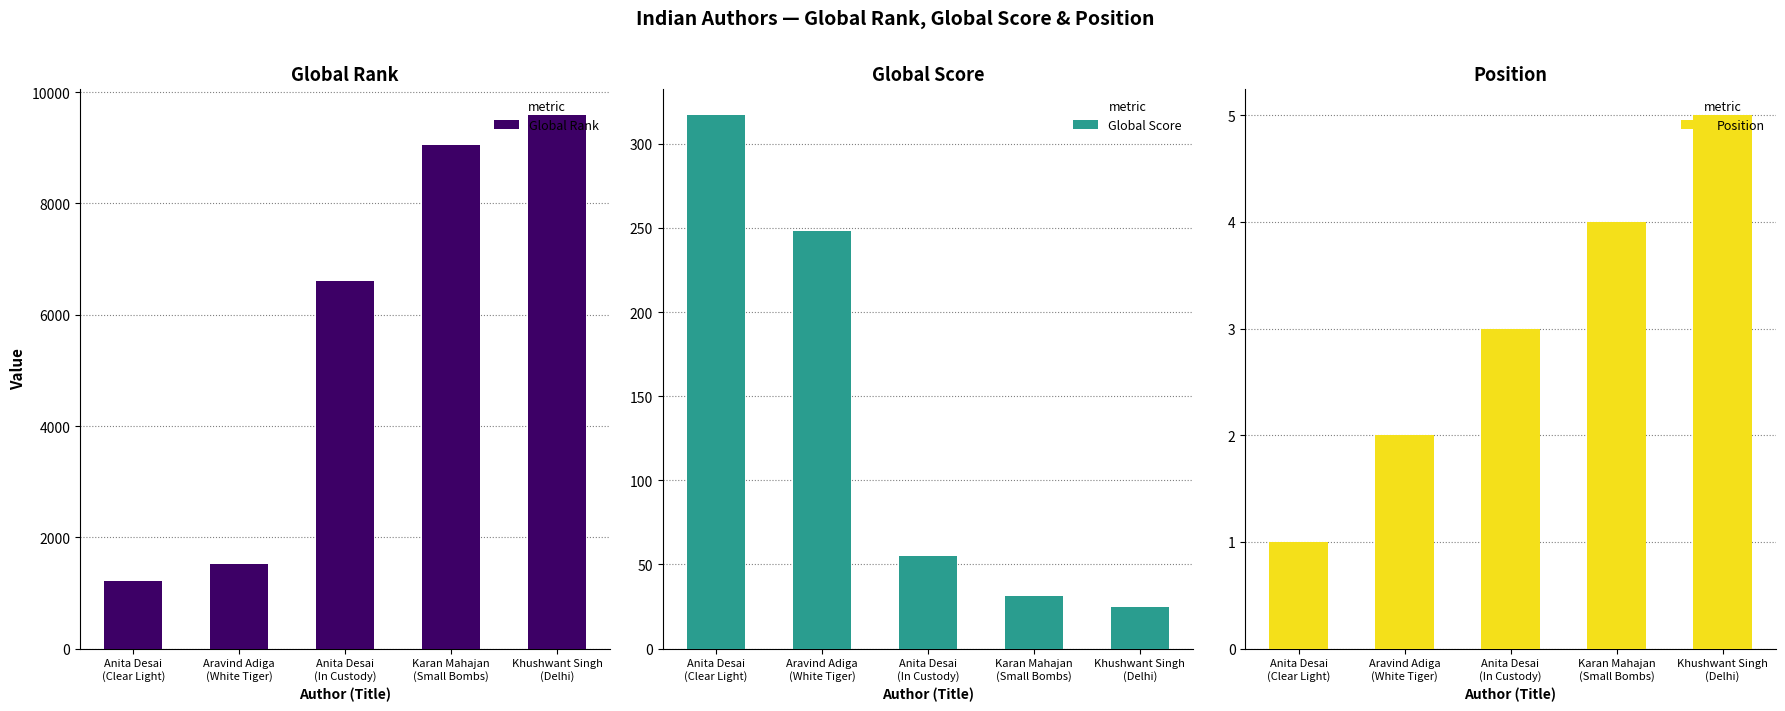

At which label does Position first exceed 3?

Karan Mahajan
(Small Bombs)